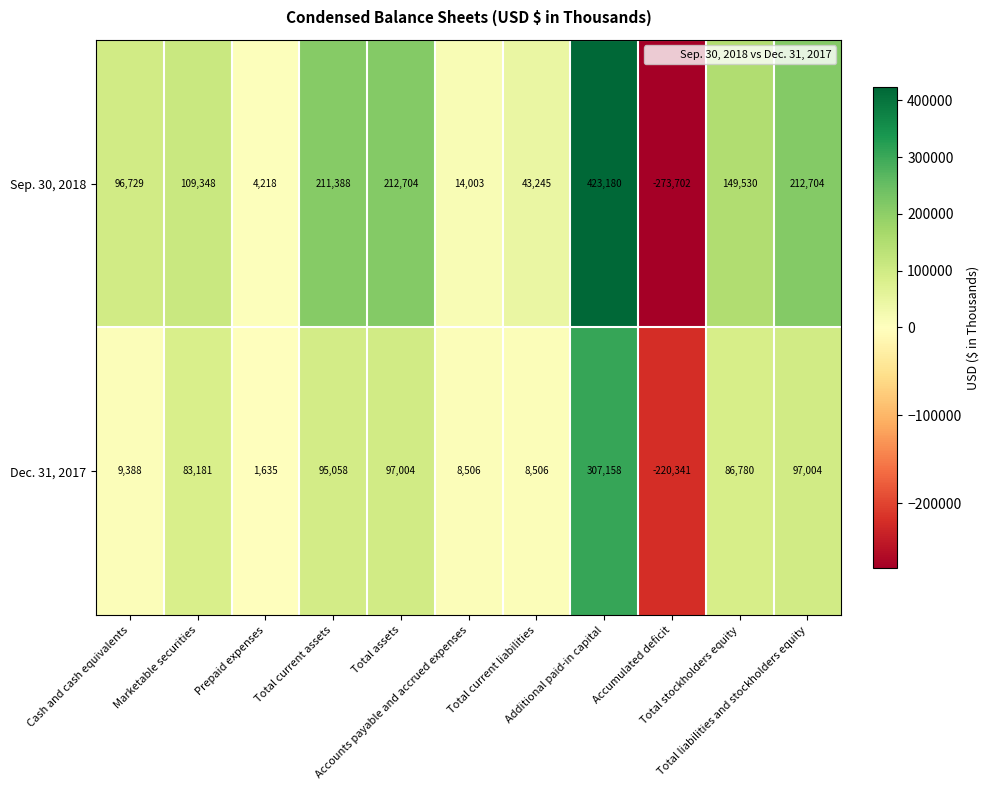

What is the maximum value shown in the chart?

423180